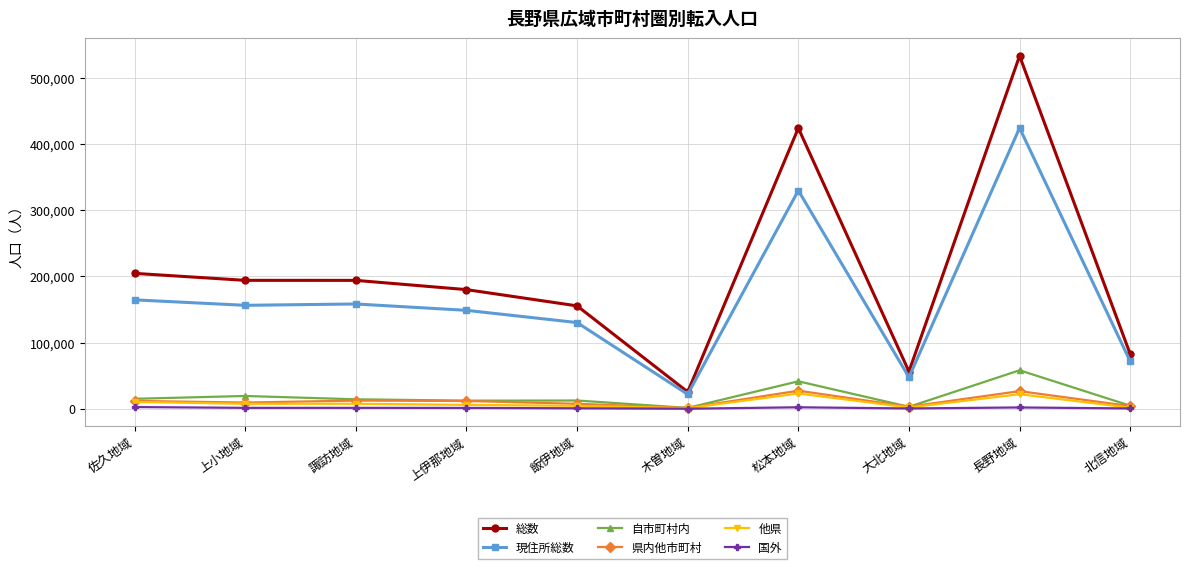

True or false: 国外 has more than 0 interior local peaks.

True